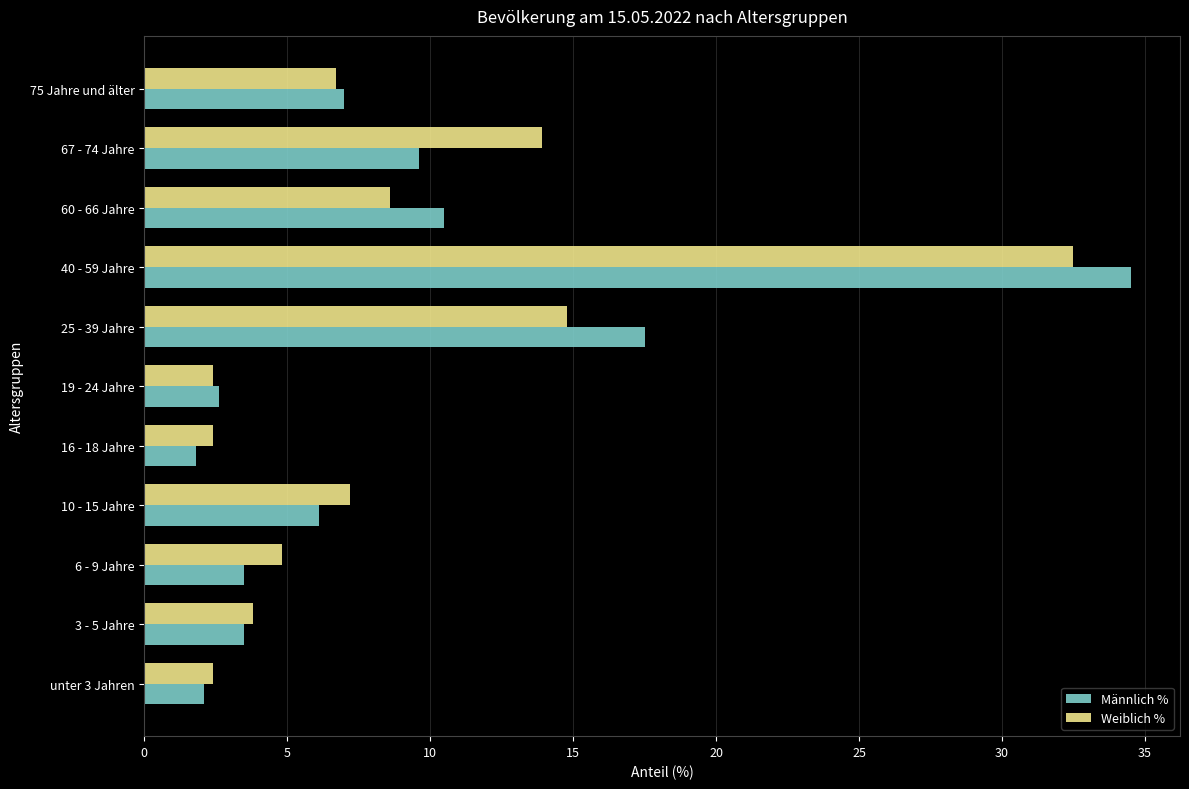

Rank the series by their maximum value, from highest to lowest.

Männlich %, Weiblich %